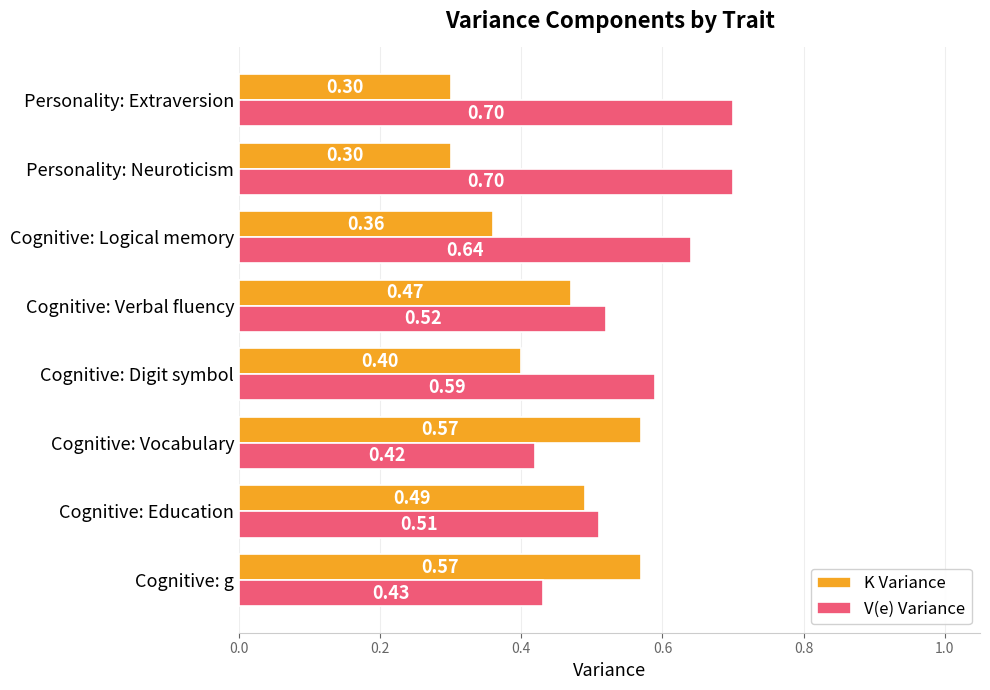

How many distinct data groups are displayed?

2